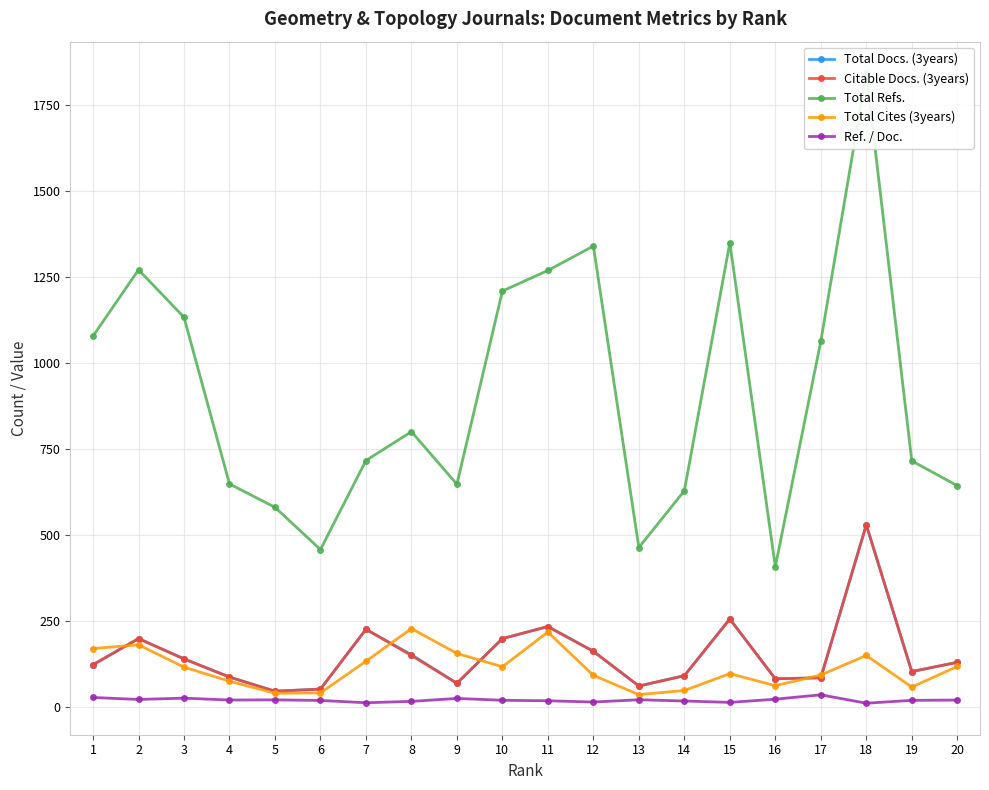

What is the total value across all series at 6?

622.1